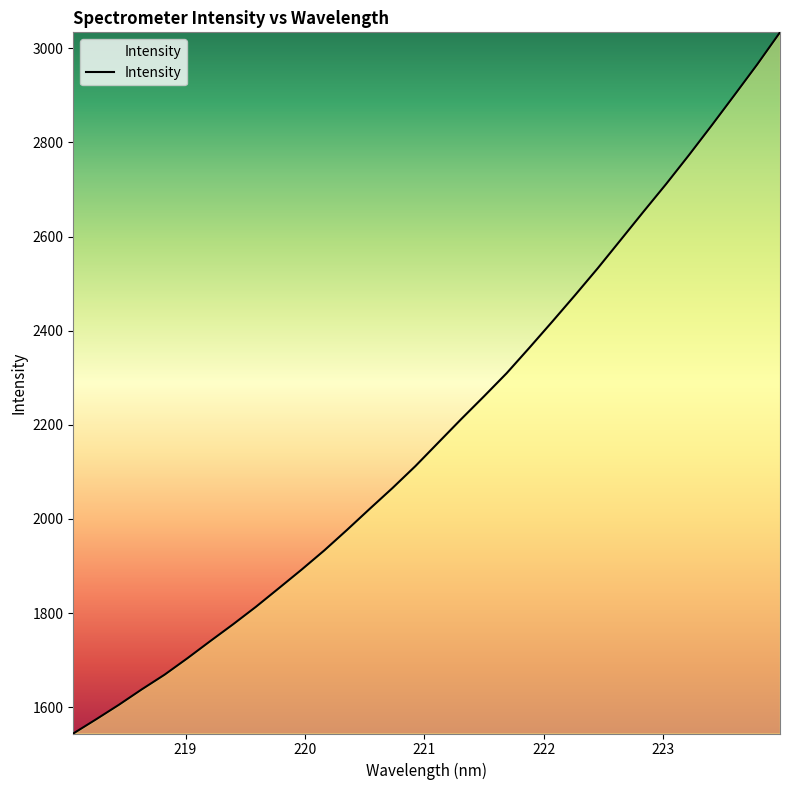

What is the minimum value shown in the chart?

1544.2